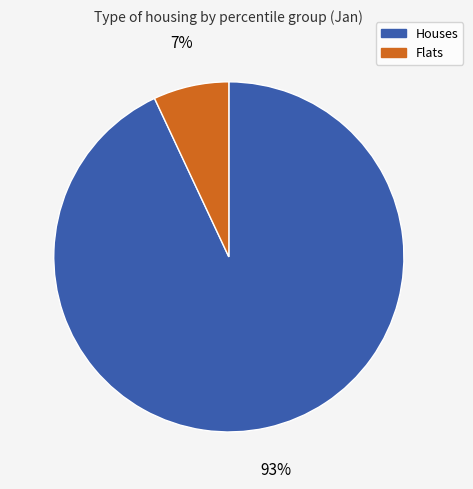

To the nearest percent, what is the average slice percentage?

50%